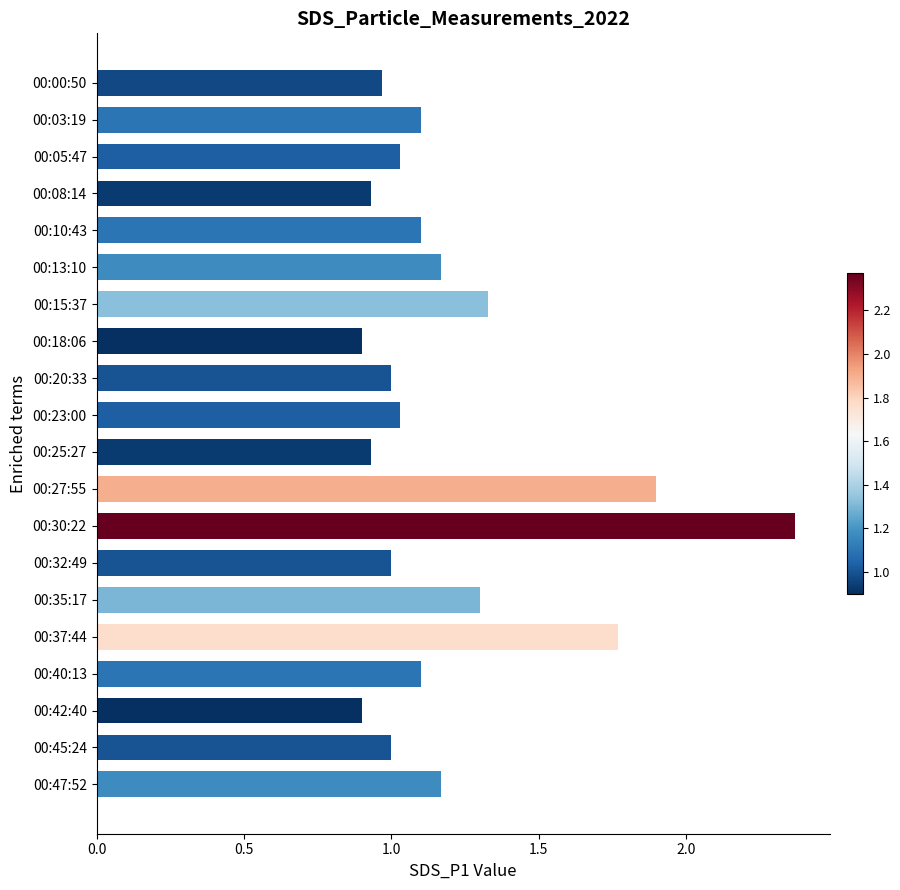

What position from the bottom is 00:32:49?

7